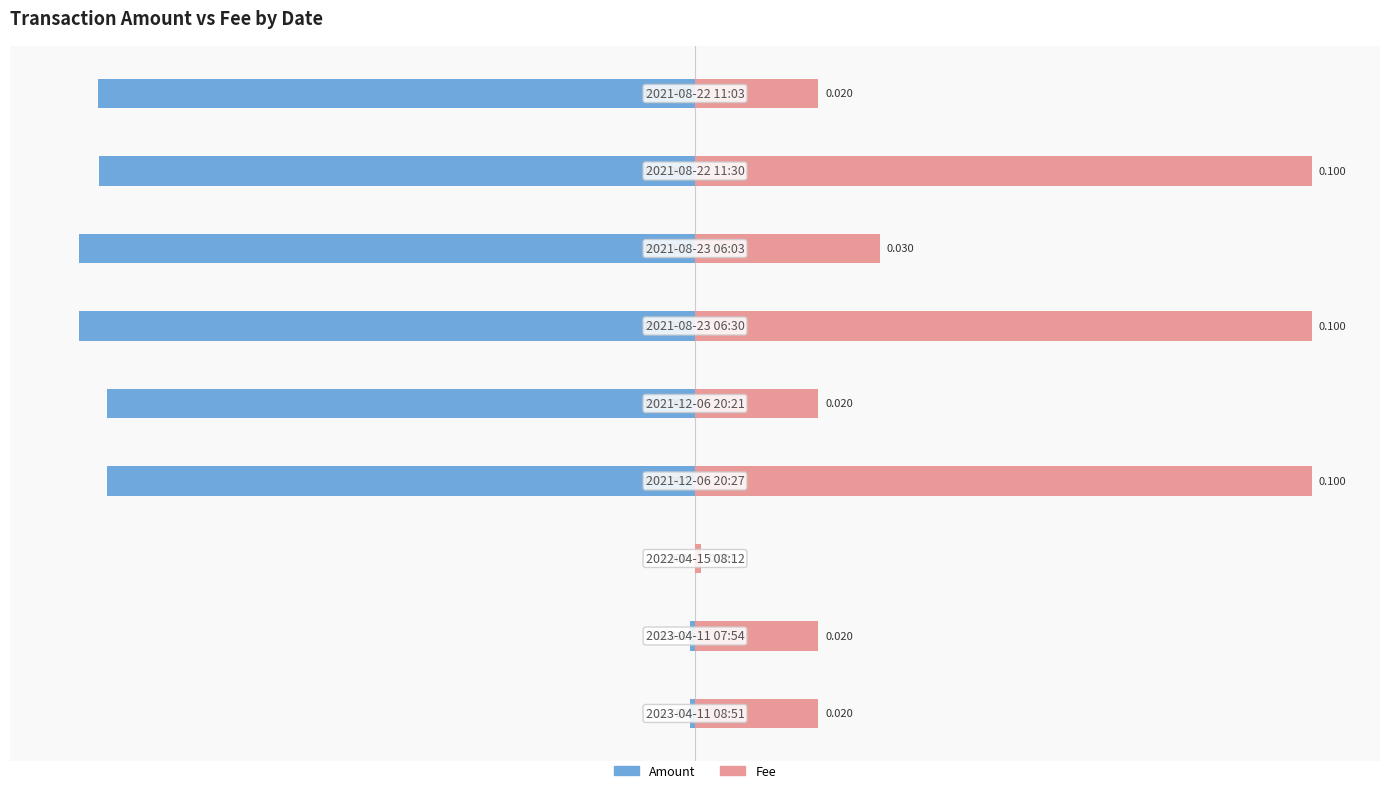

What is the difference between the highest and lowest values at 1?

9.4